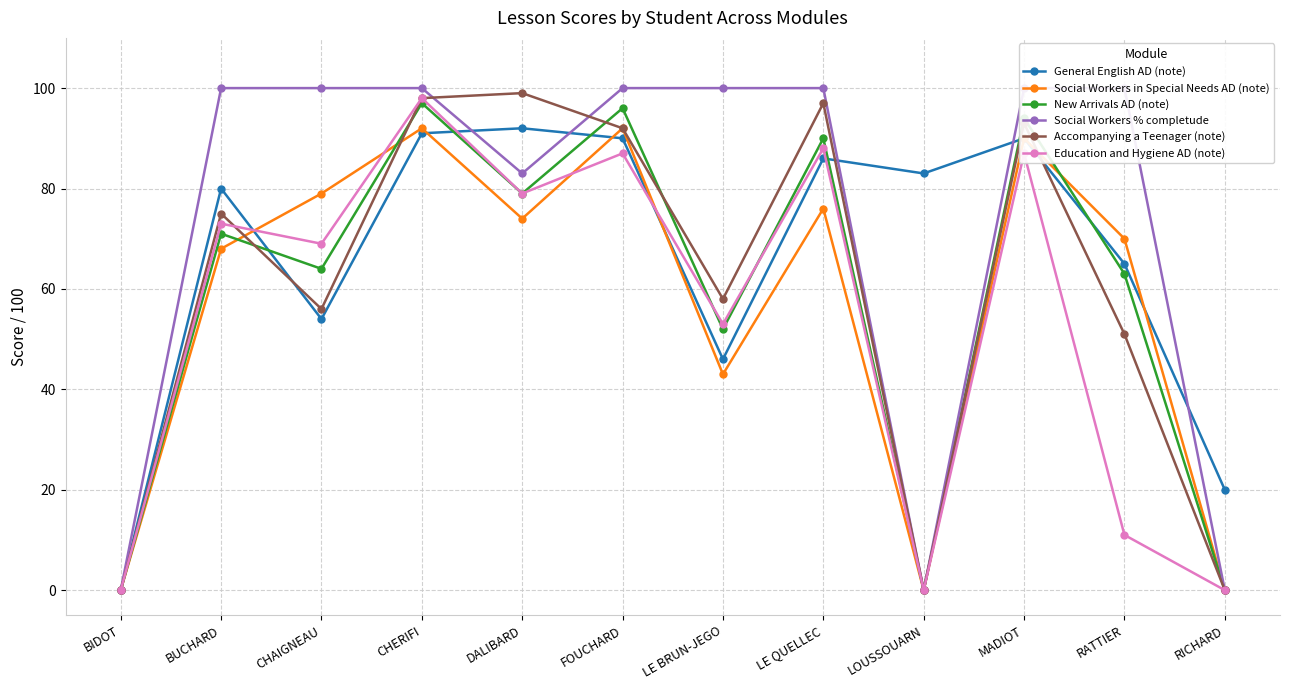

Which category has the lowest value in the General English AD (note) series?

BIDOT